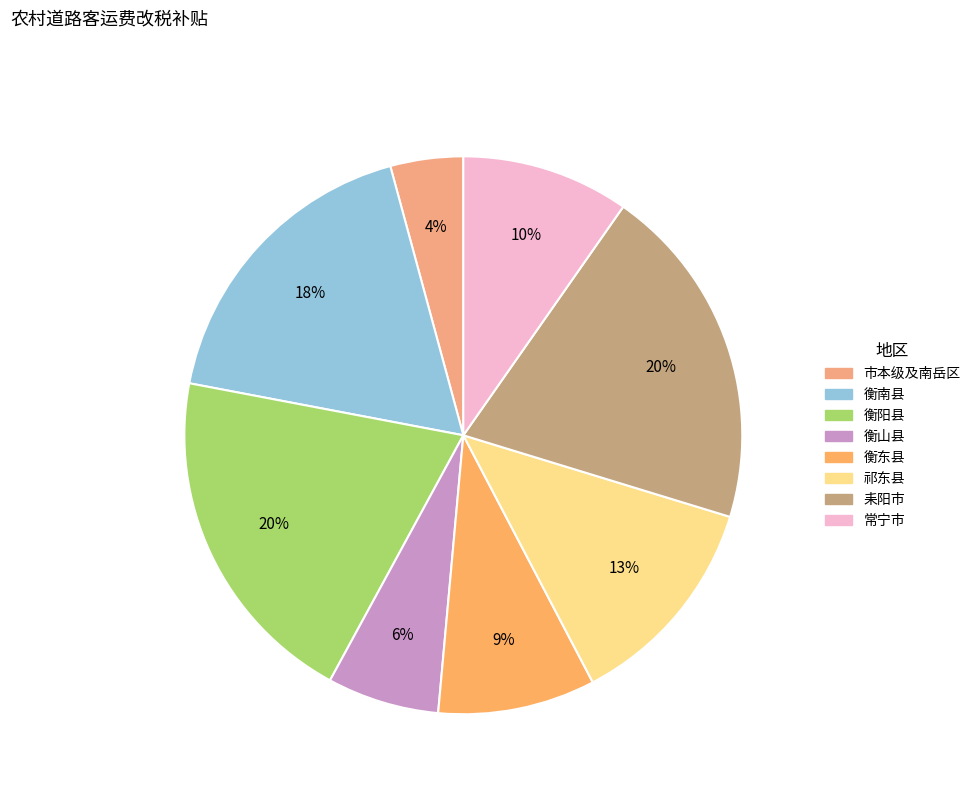

To the nearest percent, what is the combined percentage of 衡阳县 and 市本级及南岳区?

24%